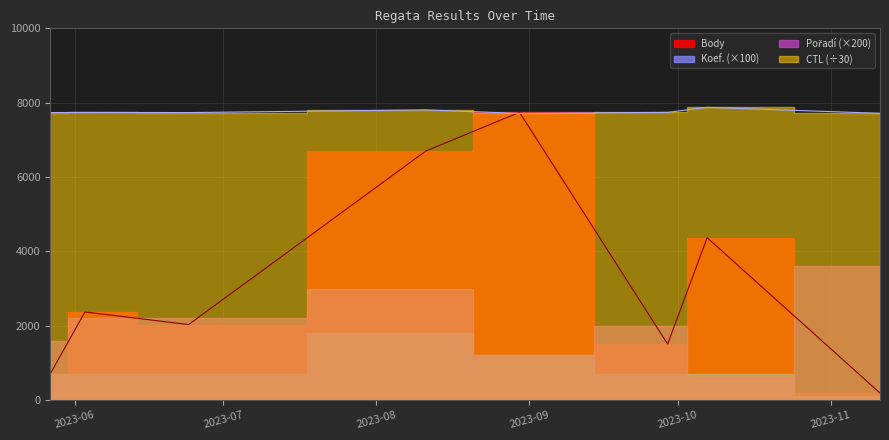

Which series ends up on top after the final intersection of Body and CTL?

CTL